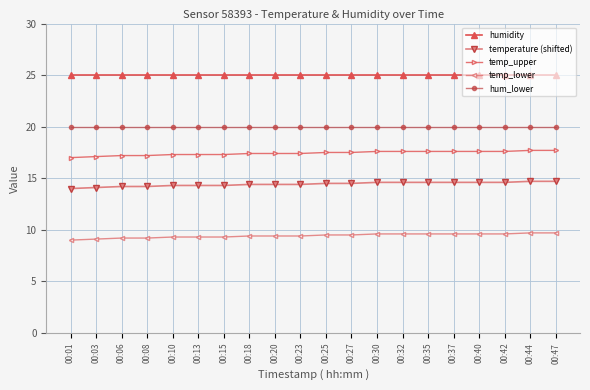

True or false: hum_lower has a value of 11.6 at 00:18.

False